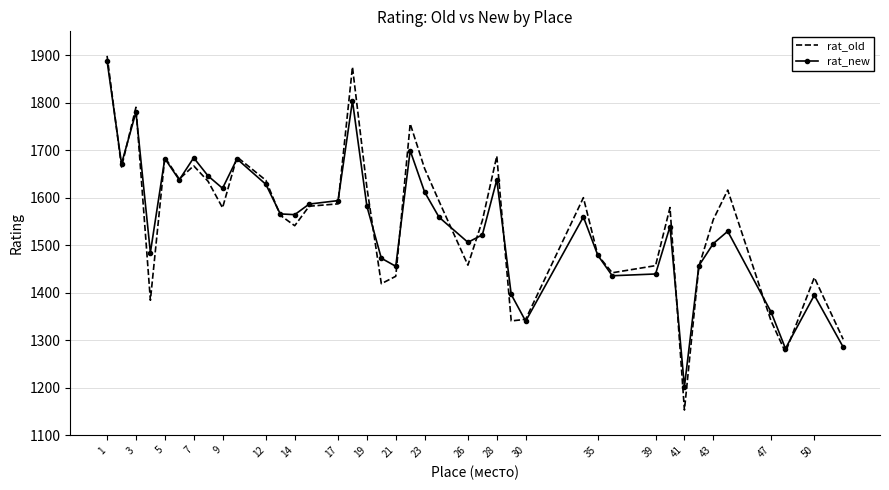

What is the maximum value for rat_new?

1887.7